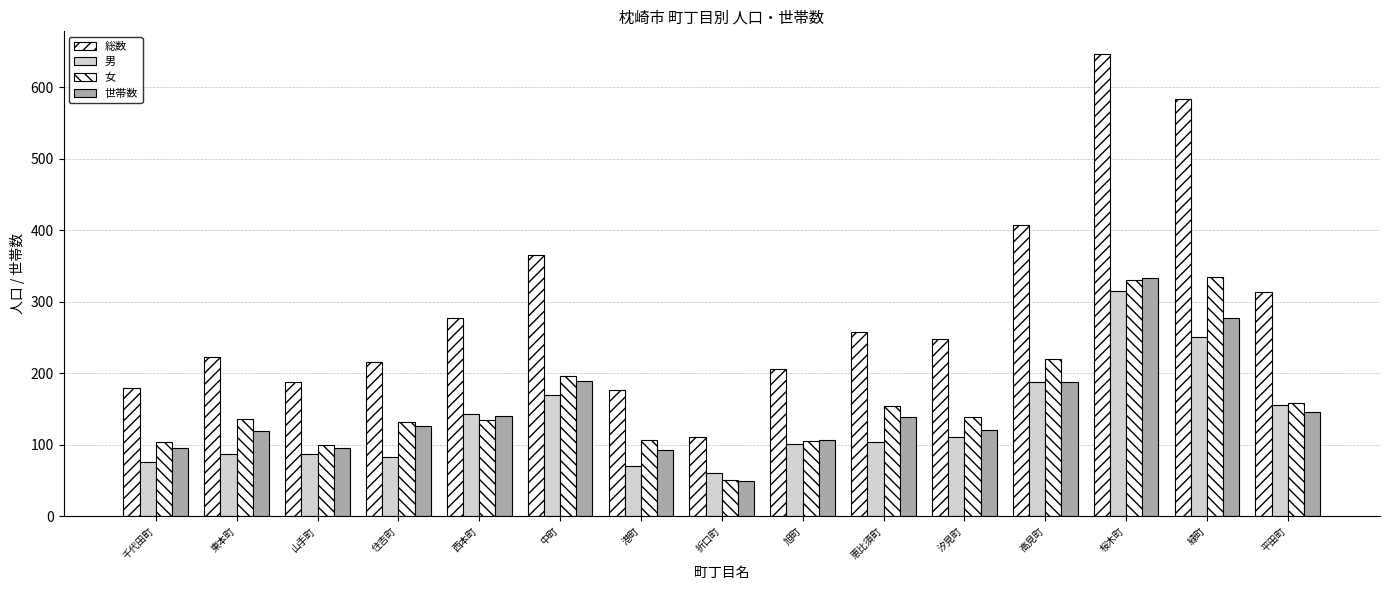

What is the label of the 2nd bar from the left?

東本町